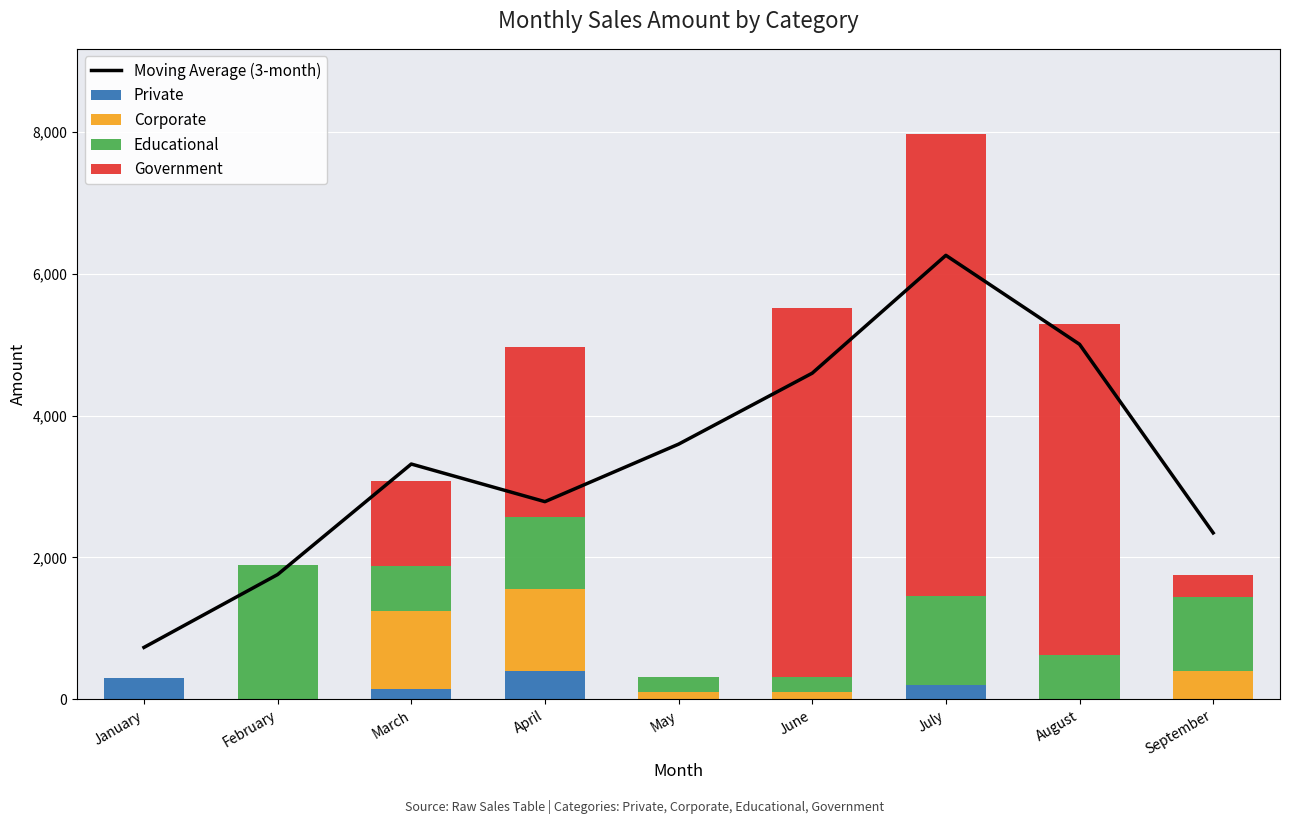

At which label is Educational closest to 950?

April